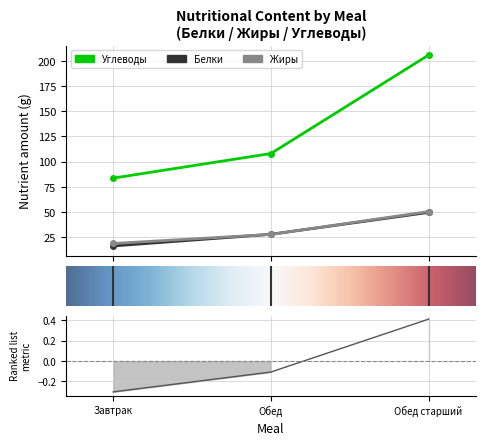

What is the sum of all Белки values?

93.8